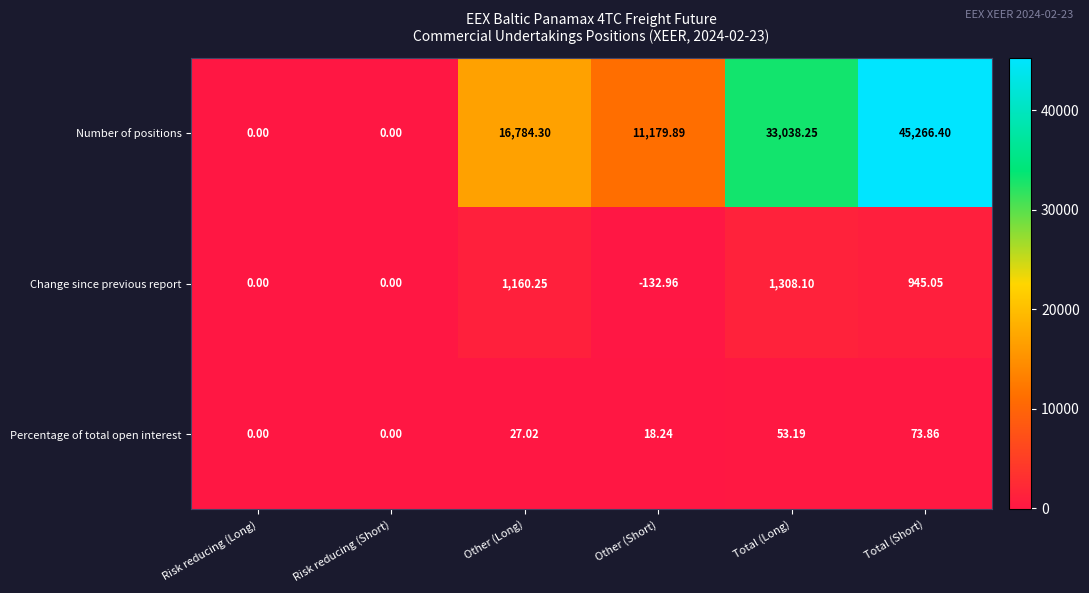

How many data points does each series have?

6